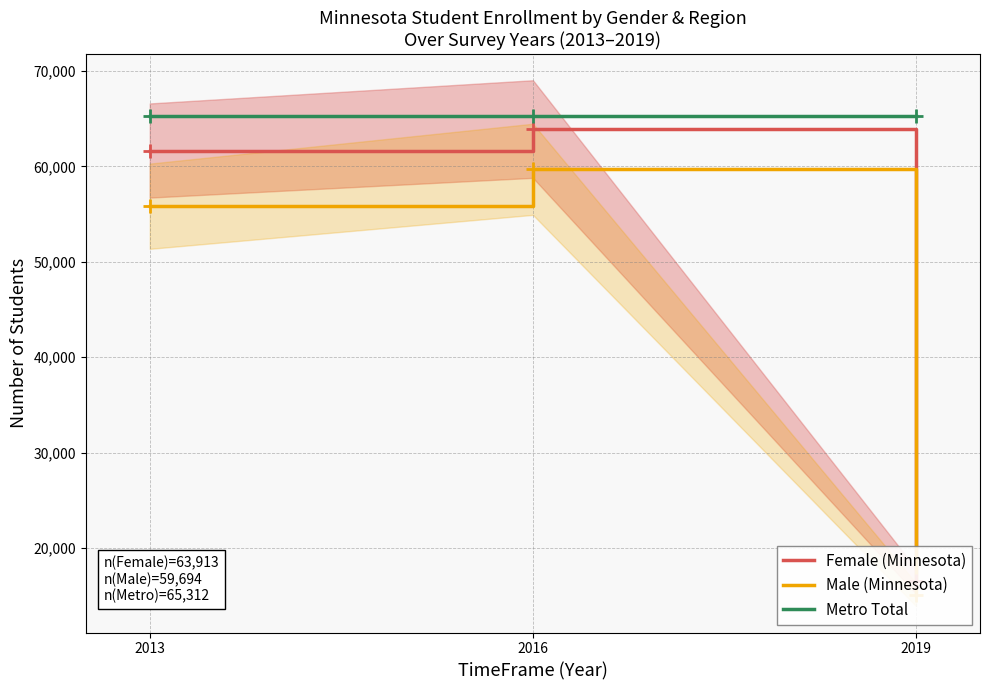

Which series has the largest total across all categories?

Metro Total